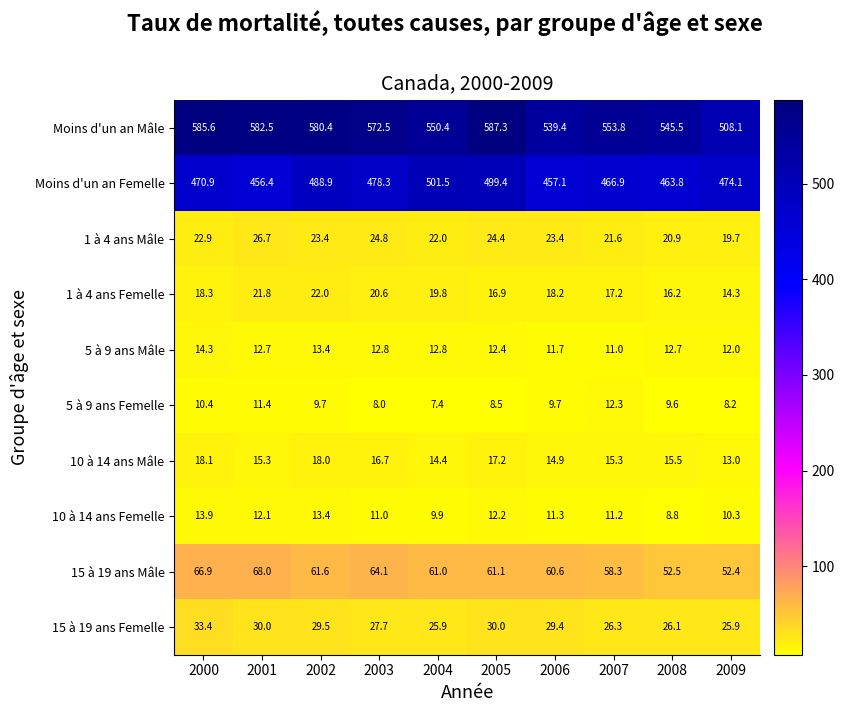

What is the spread (max minus min) of values at 2002?

570.7